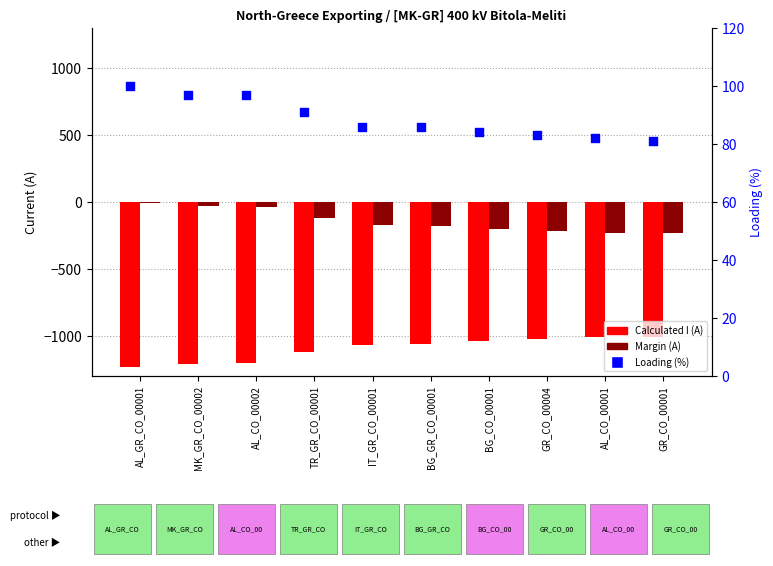

Which series has the widest spread of Y values?

Calculated I (A)